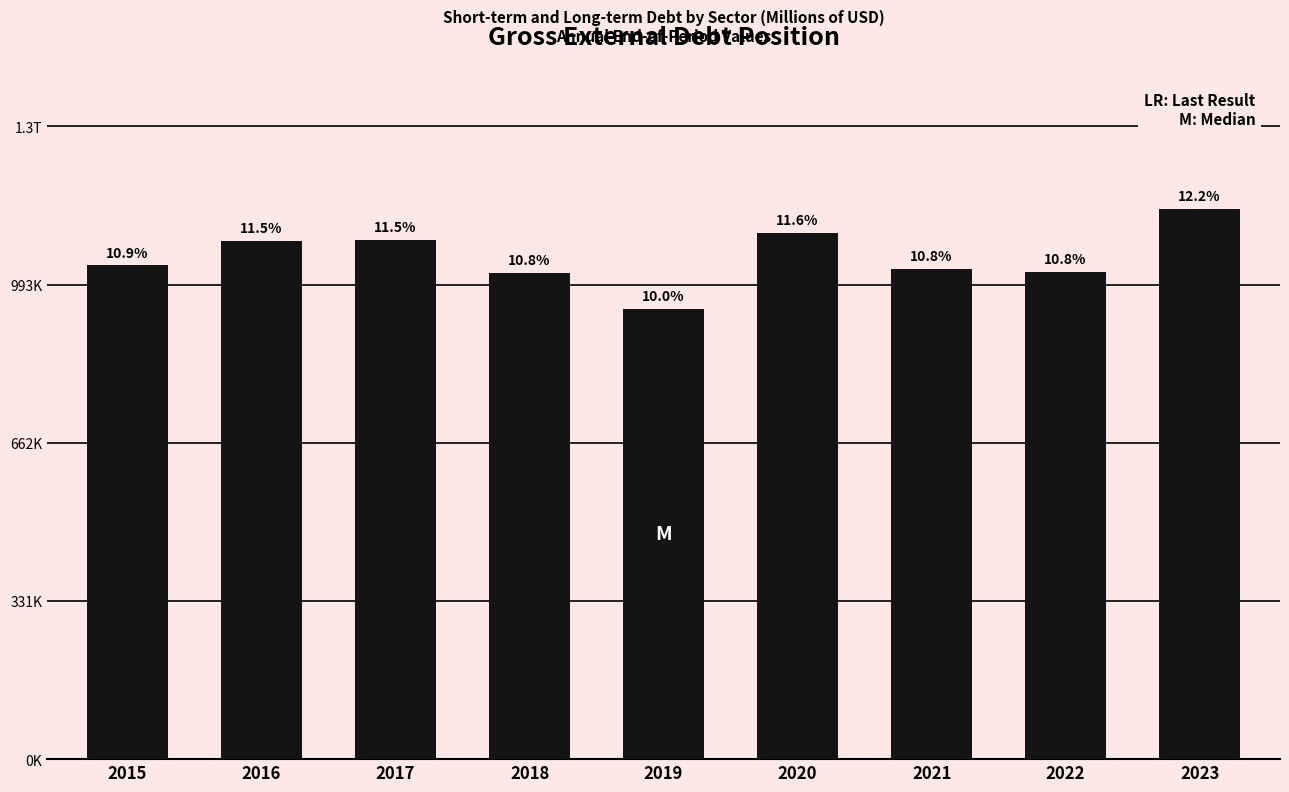

Reading left to right, list all the values displayed in this chart.

1034187	1085678	1087659	1019095	943231	1102653	1026260	1020007	1152119